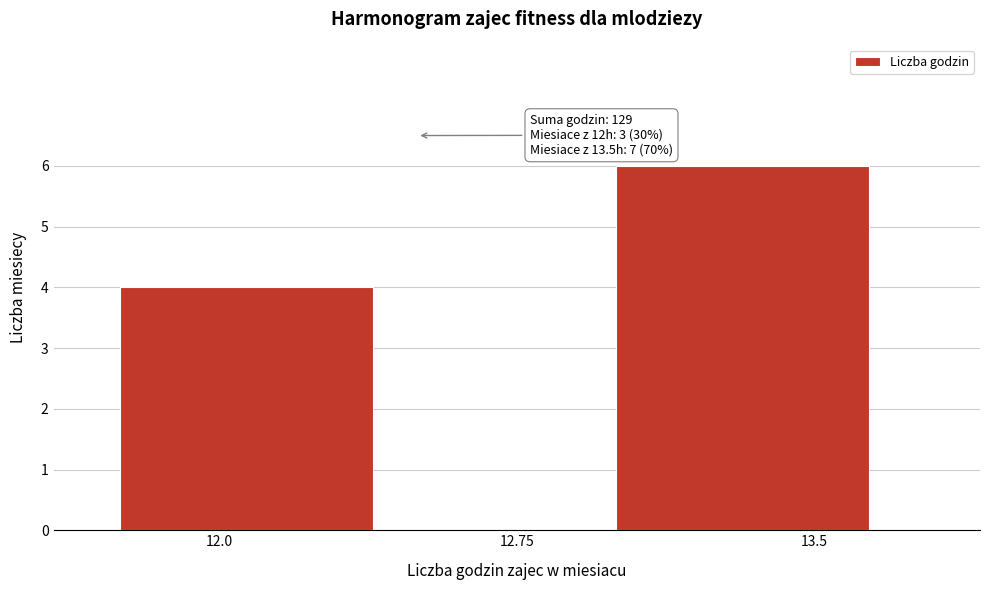

Reading left to right, what are all the values shown in this chart?

12.0=4	12.75=0	13.5=6